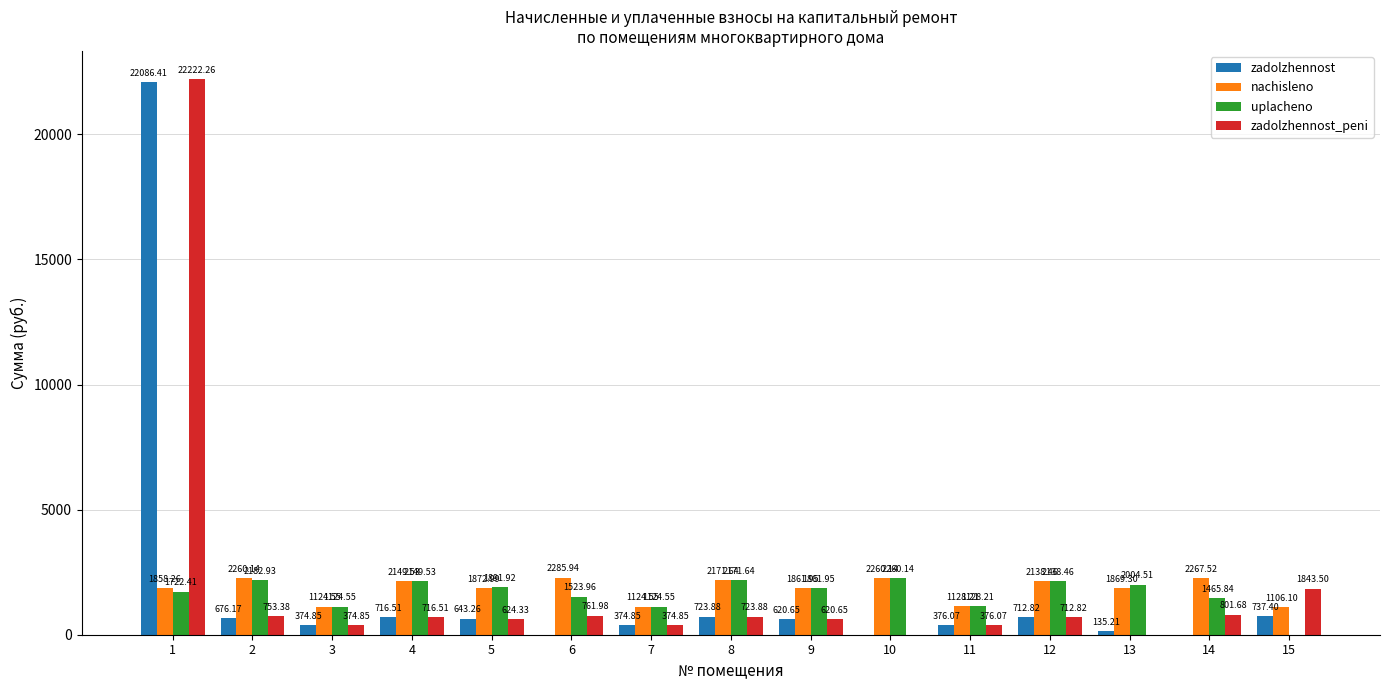

The value of zadolzhennost_peni at 9 is 620.6. True or false?

True